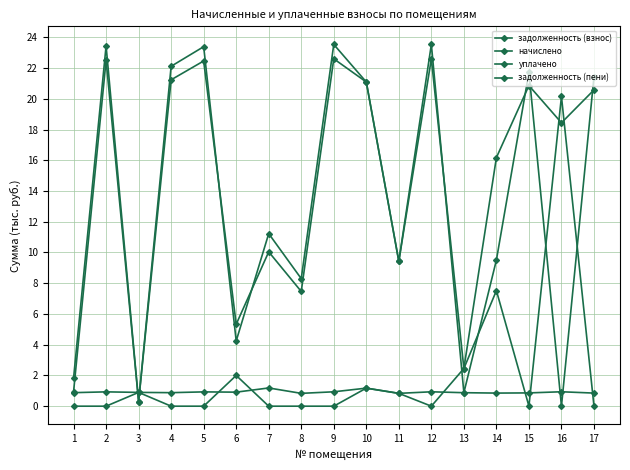

Count the number of data series in this chart.

4